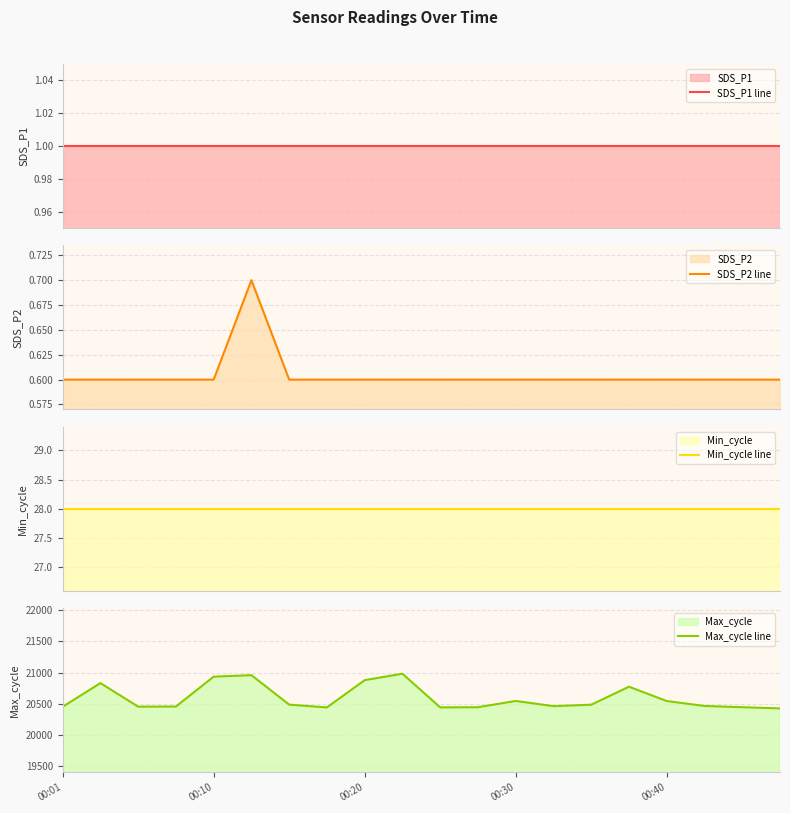

What is the highest value of the SDS_P2 line series?

0.7